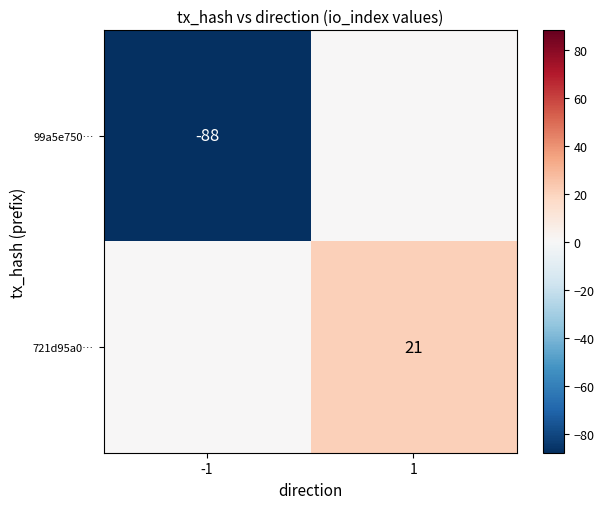

True or false: 721d95a0… has a value of 21 at 1.

True